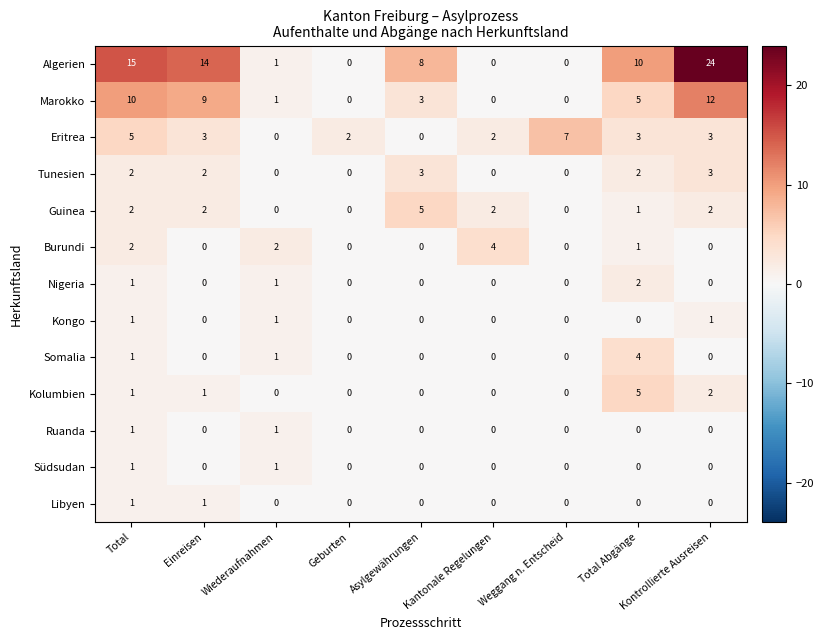

Between Wiederaufnahmen and Total Abgänge, which series saw the biggest shift?

Algerien